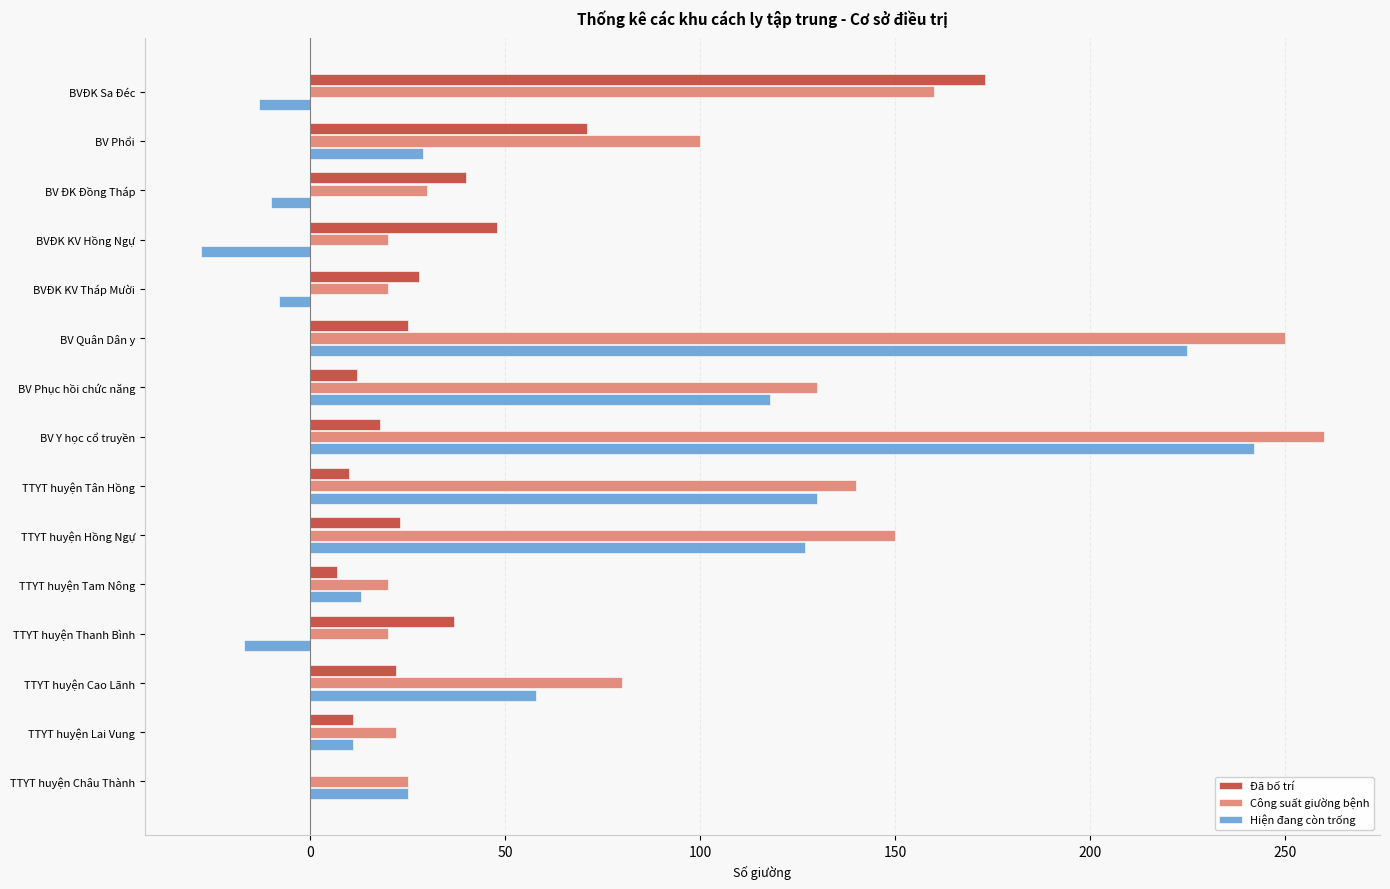

What value does the Đã bố trí series have at BVĐK Sa Đéc?

173